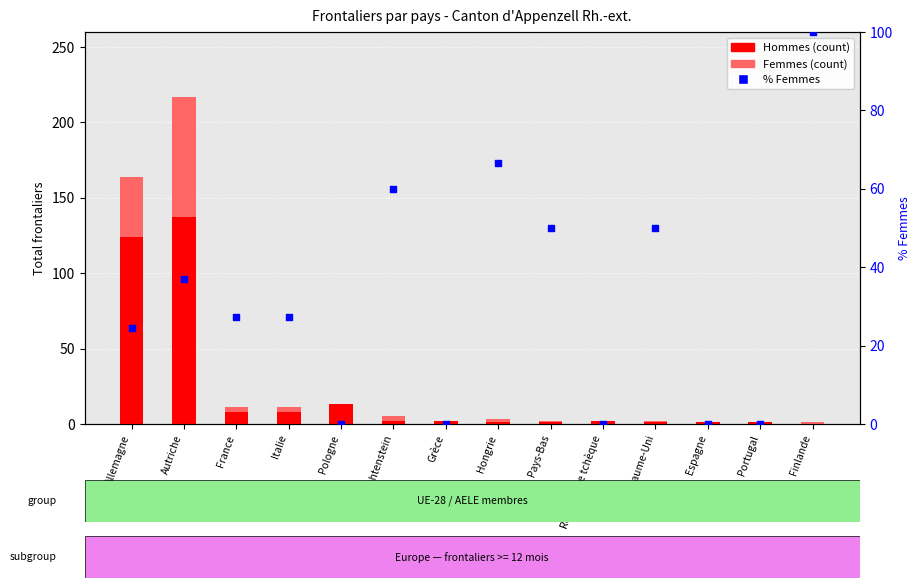

What is the total value across all series at Pays-Bas?

52.0